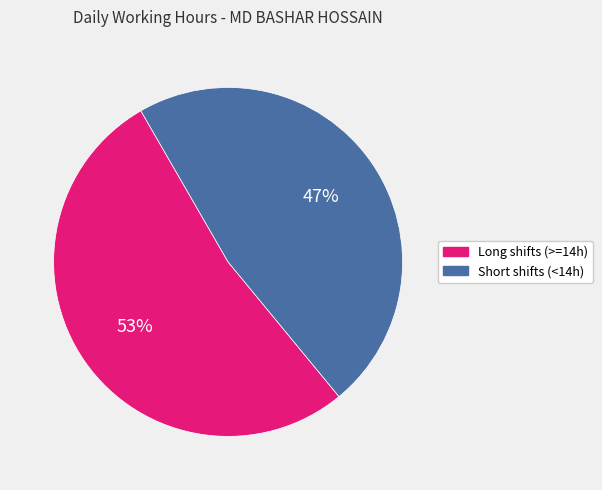

To the nearest percent, what is the average slice percentage?

50%